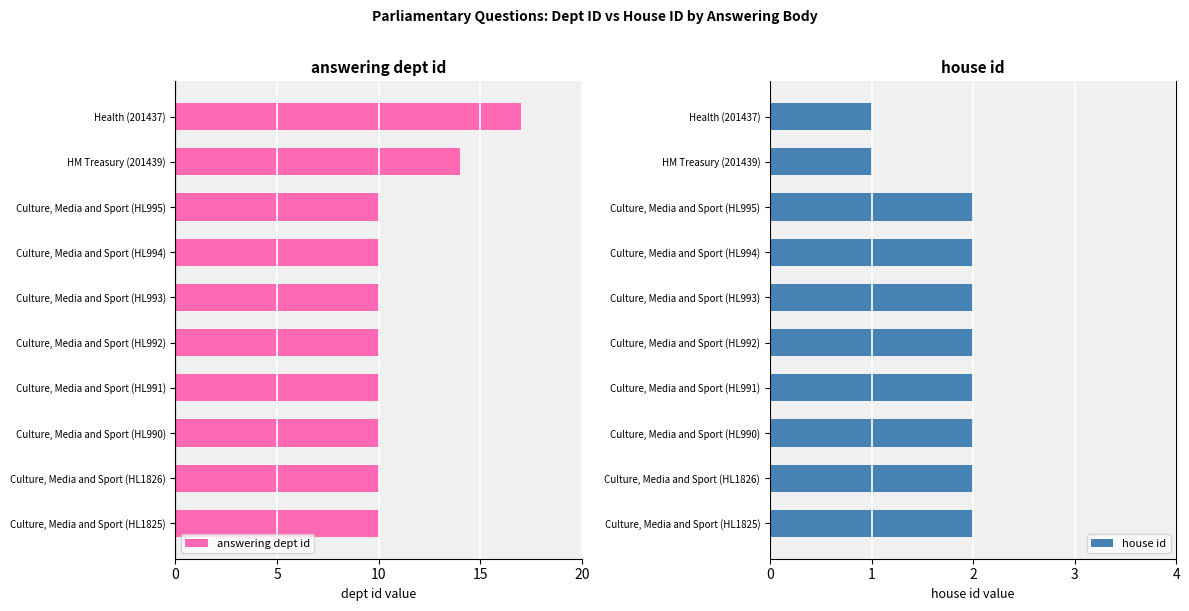

The value of house id at Culture, Media and Sport (HL1826) is 1. True or false?

False